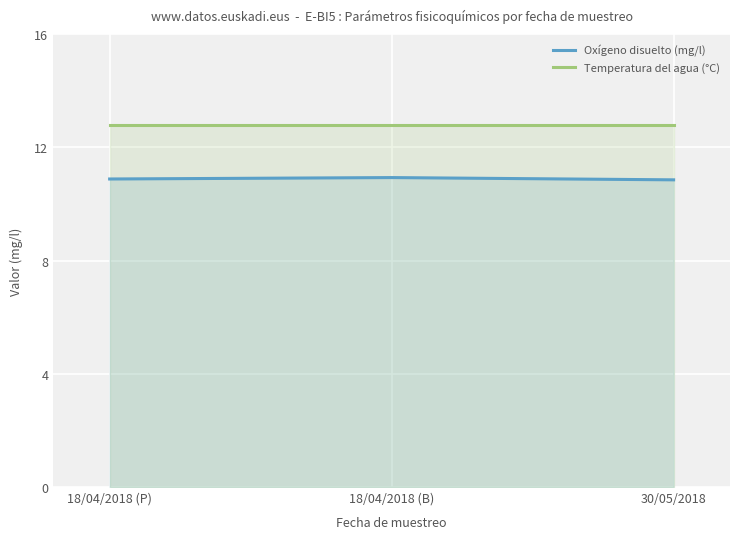

How many series are shown in this chart?

2